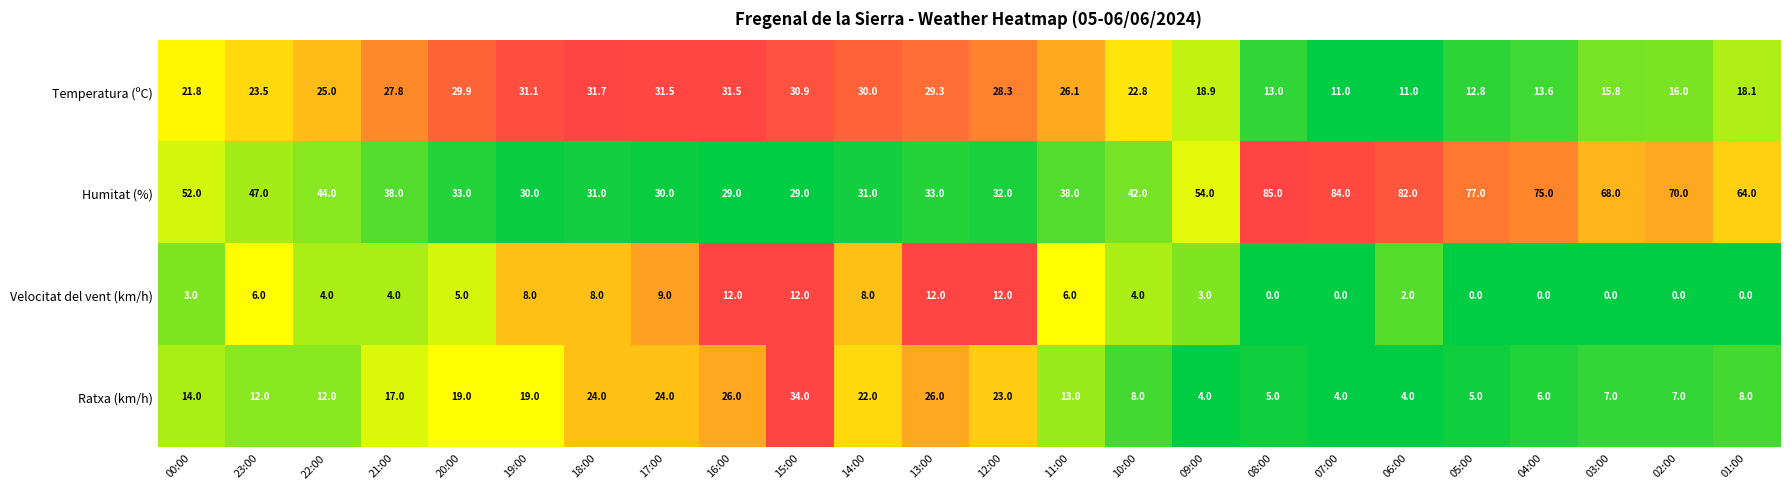

Count the number of categories in the chart.

24